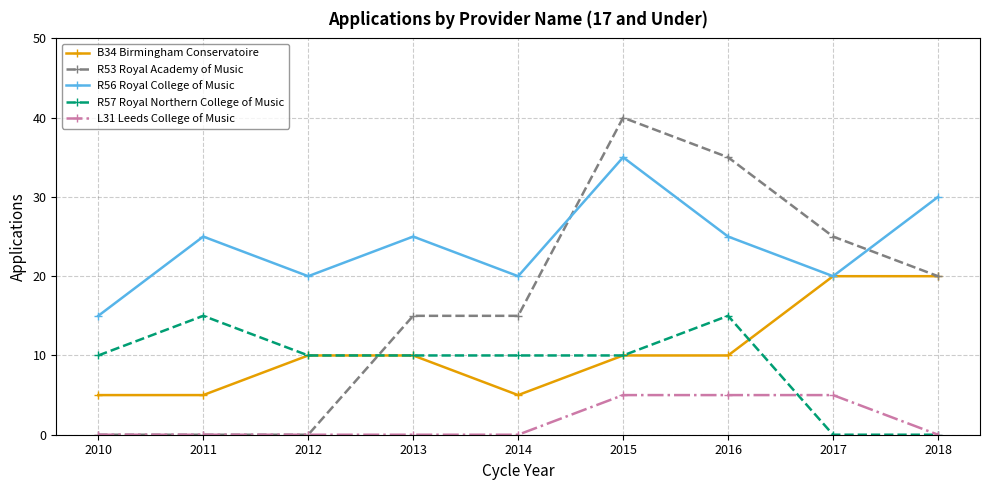

What is the average value of the R53 Royal Academy of Music series?

17